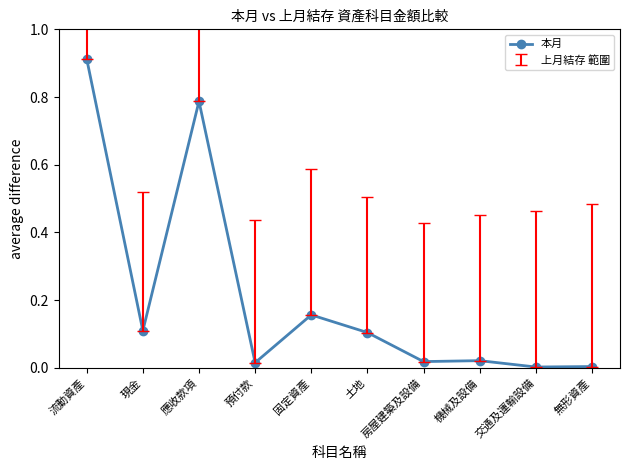

How many series are shown in this chart?

1